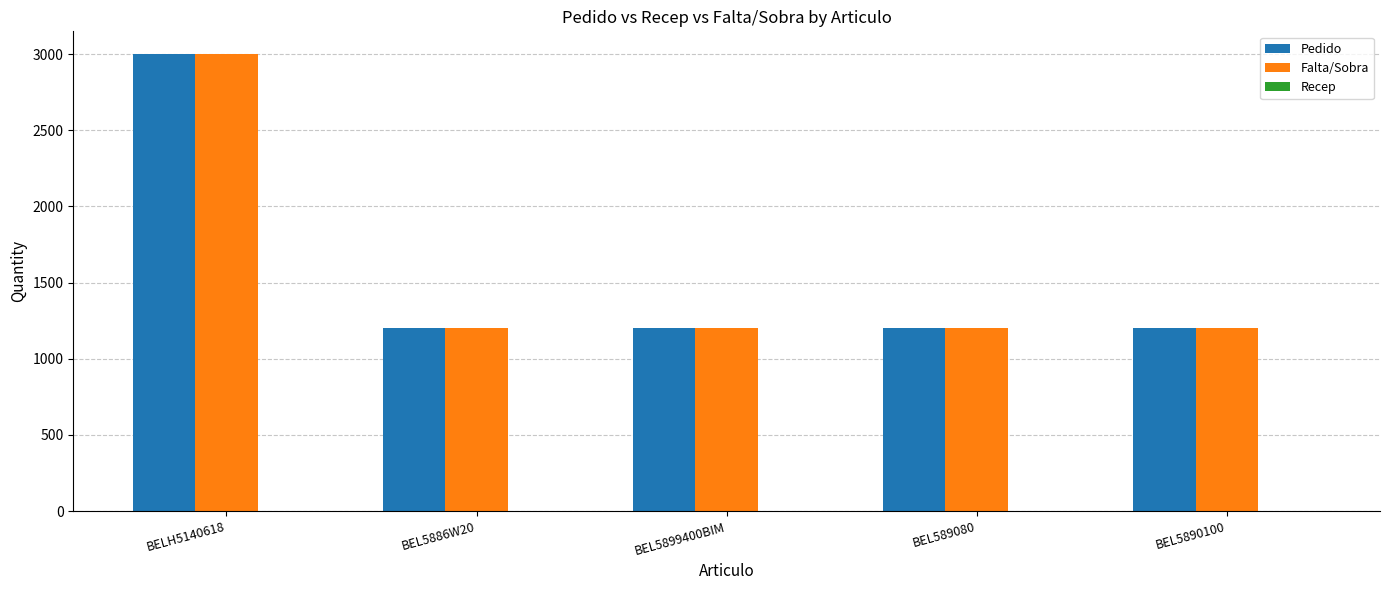

Is the value of Falta/Sobra at BEL5890100 greater than the value of Pedido at BELH5140618?

No